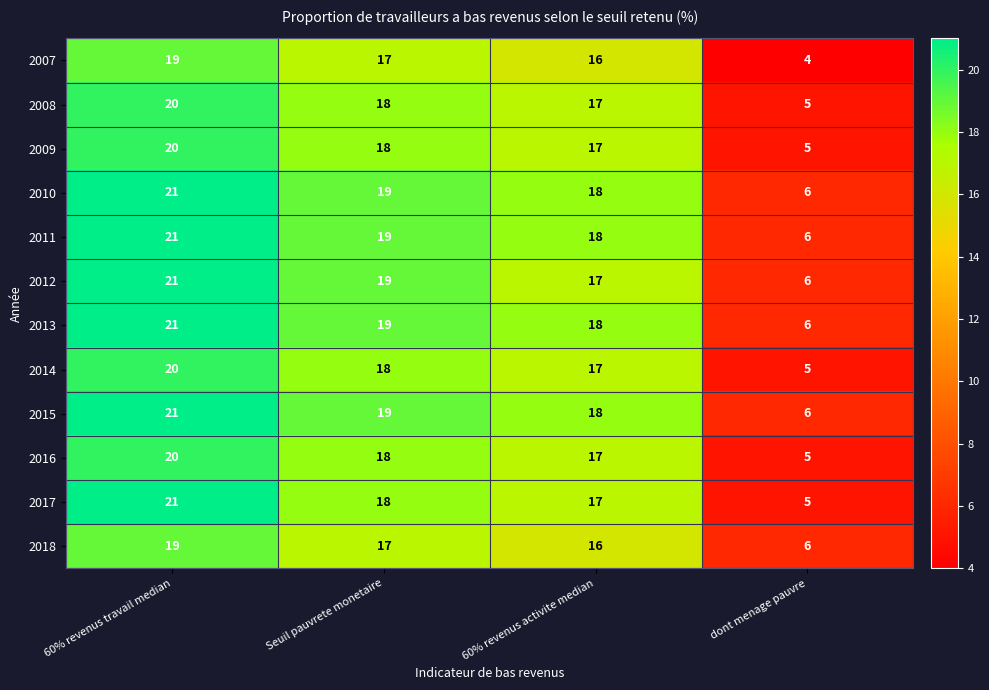

List the labels in order of 2007 value, smallest first.

dont menage pauvre, 60% revenus activite median, Seuil pauvrete monetaire, 60% revenus travail median